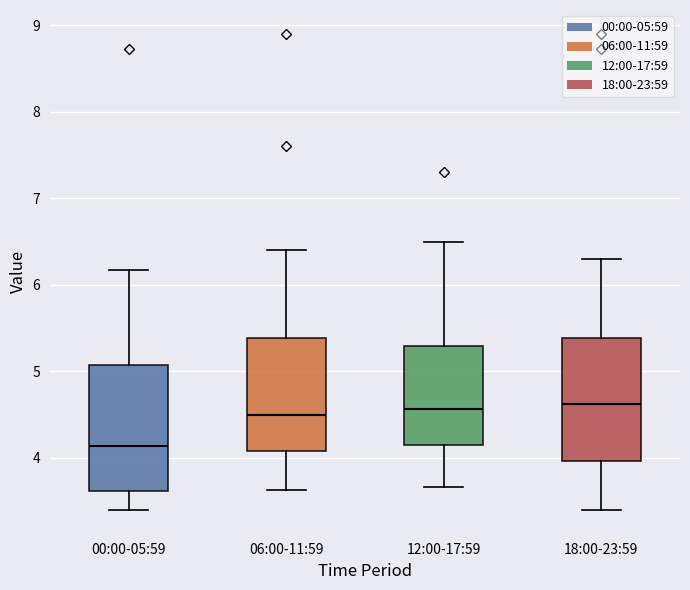

Where is the upper edge of the box for 00:00-05:59 on the y-axis? The values are not printed on the chart, so give them approximately, as read against the axis.

5.1